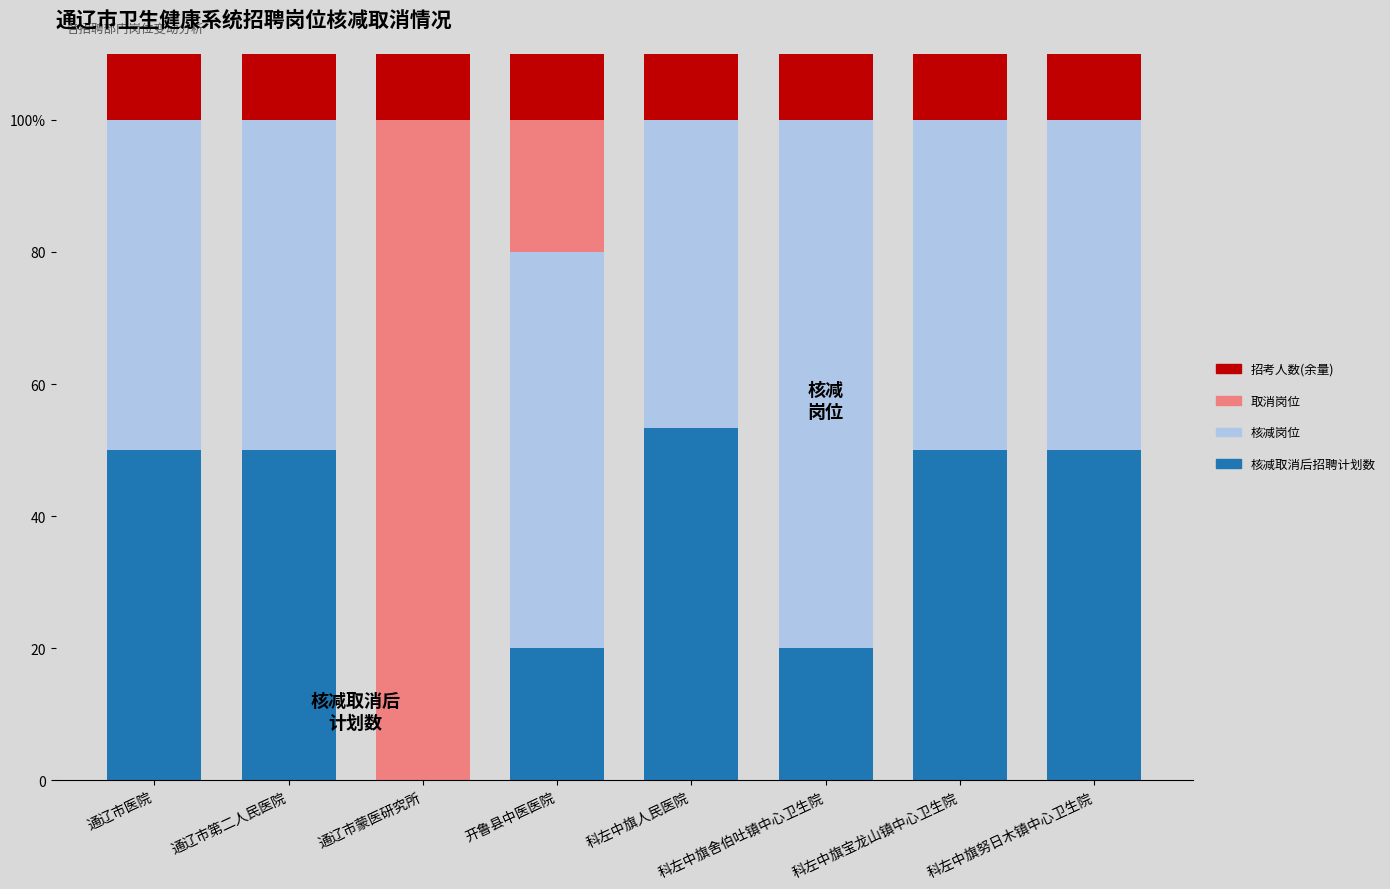

Rank the series at 通辽市蒙医研究所 from highest to lowest value.

取消岗位, 招考人数(余量), 核减取消后招聘计划数, 核减岗位